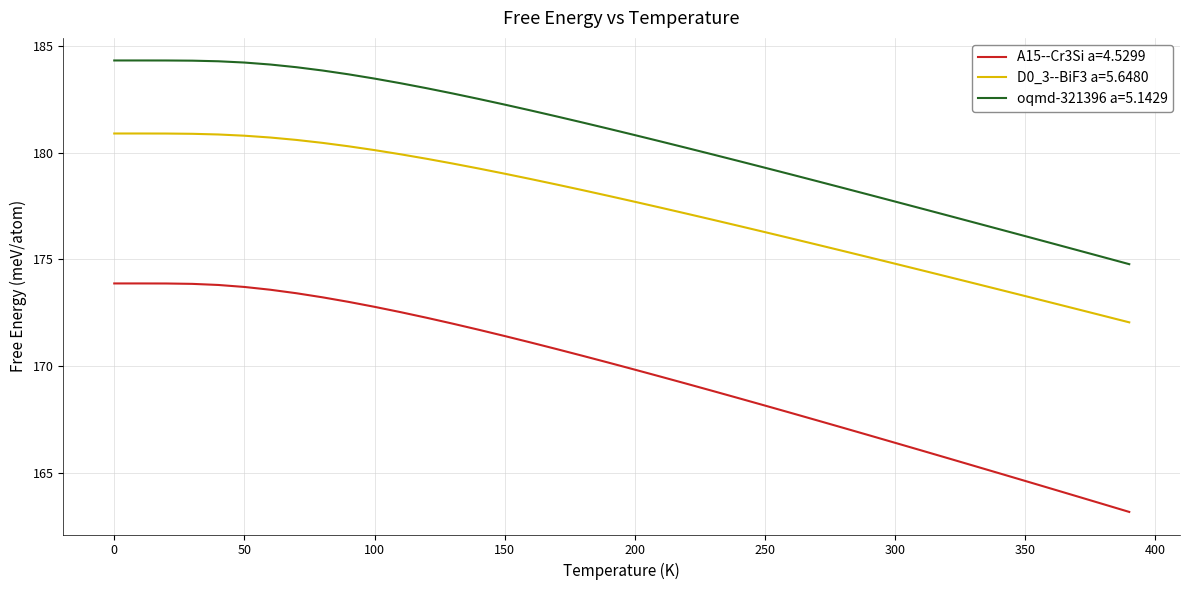

What is the smallest value displayed?

163.2